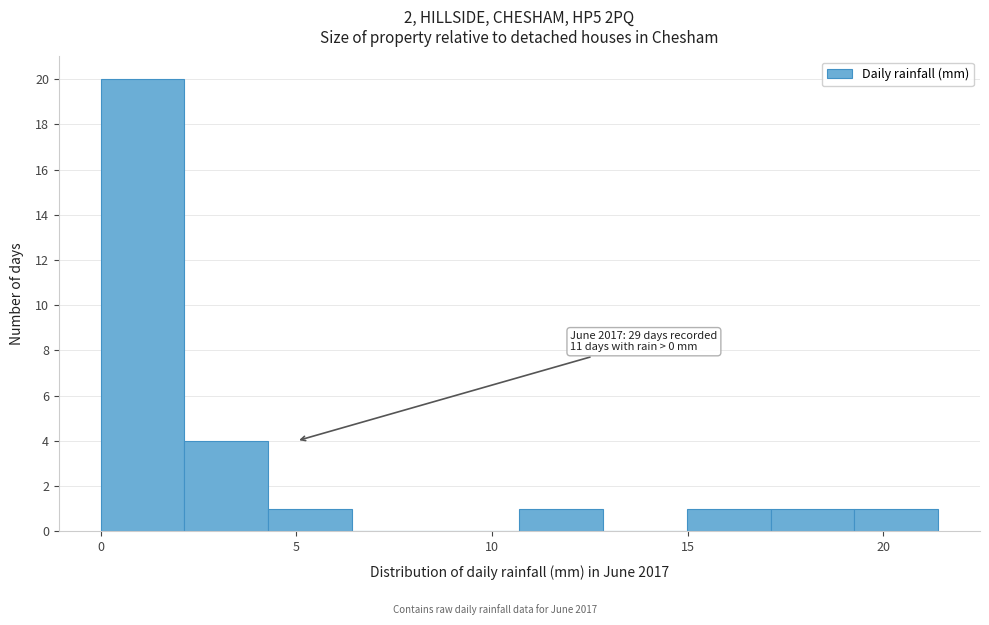

Which range on the x-axis has the tallest bar?

0.0 to 2.0